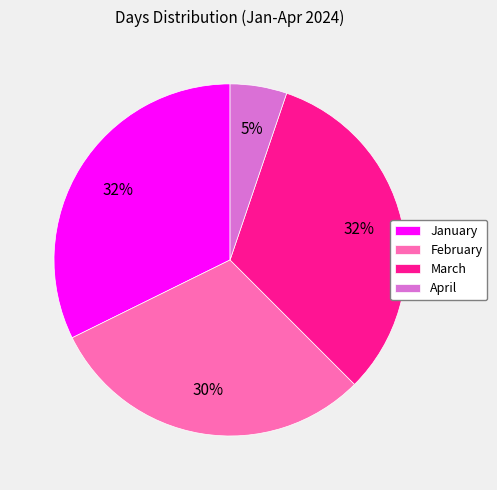

The January slice represents 44% of the pie. True or false?

False